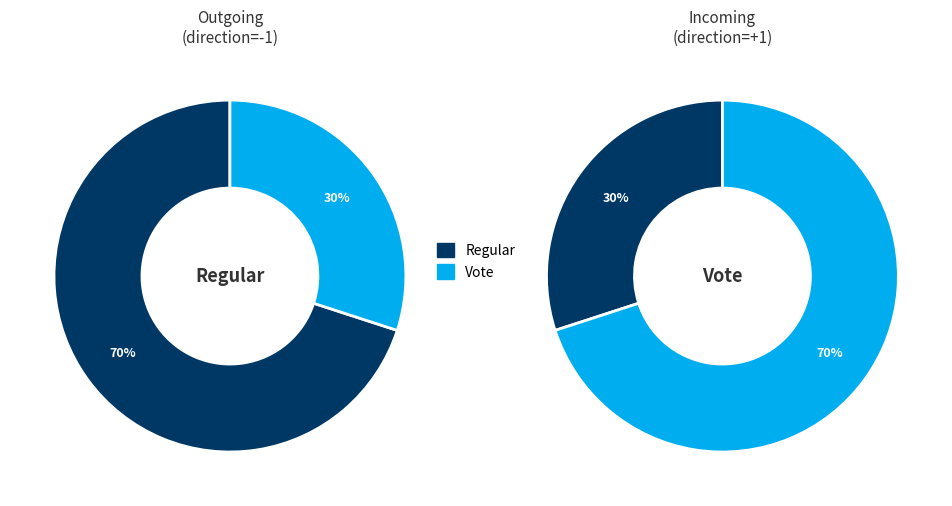

To the nearest percent, what percentage of the pie is Regular?

70%